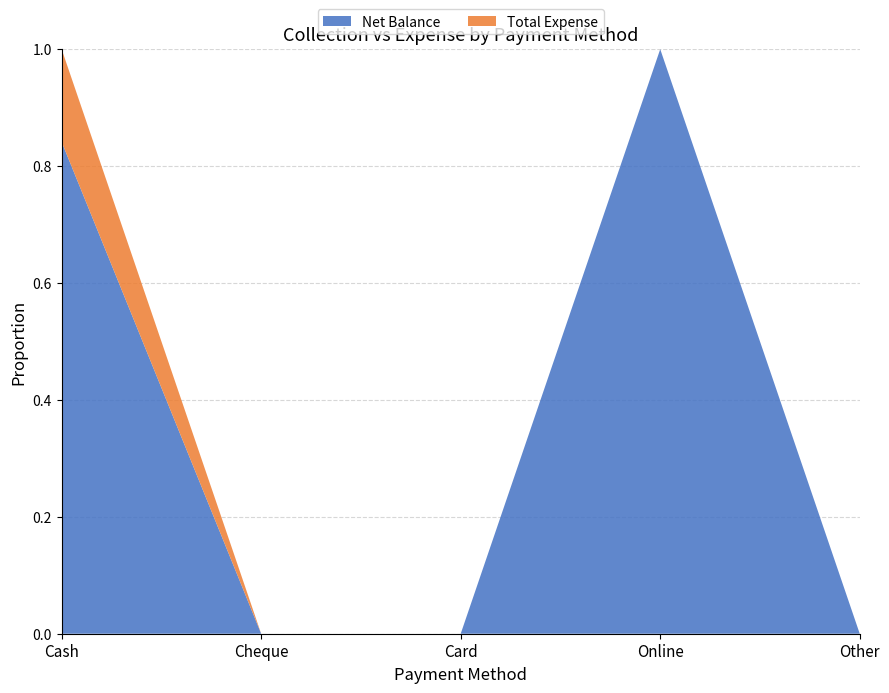

Reading left to right, extract all data points from this chart.

Net Balance: 40176	0	0	14000	0
Total Expense: 7574	0	0	0	0